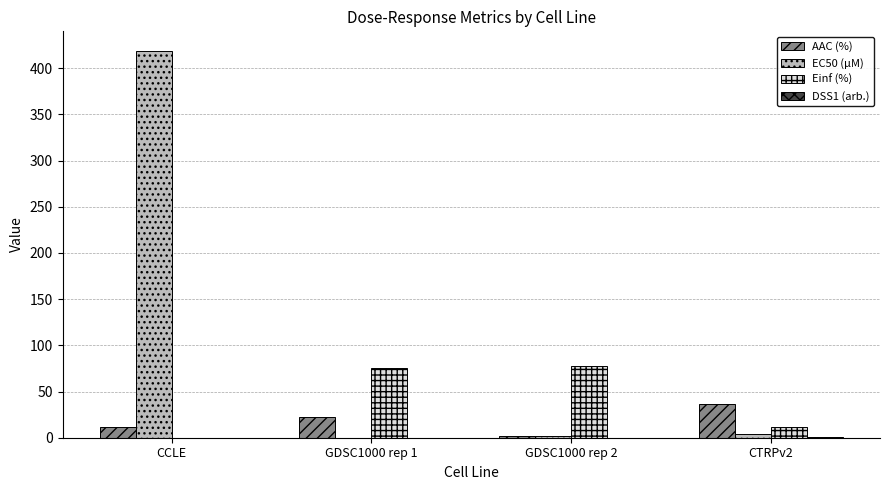

Count the number of categories in the chart.

4